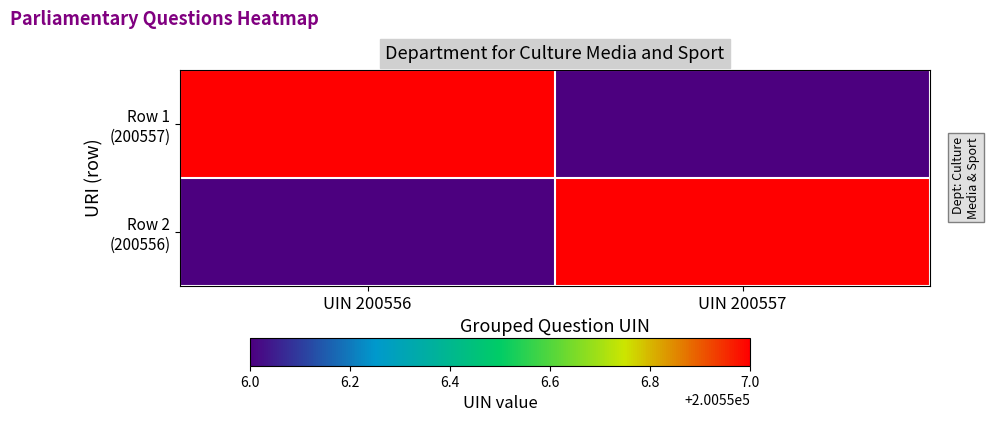

Between UIN 200556 and UIN 200557, which is larger?

UIN 200556